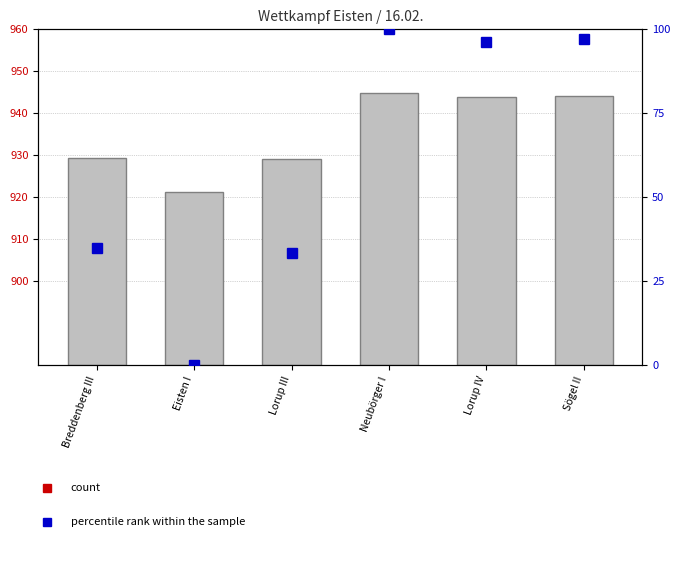

At which category does the chart reach its peak across all series?

Neubörger I